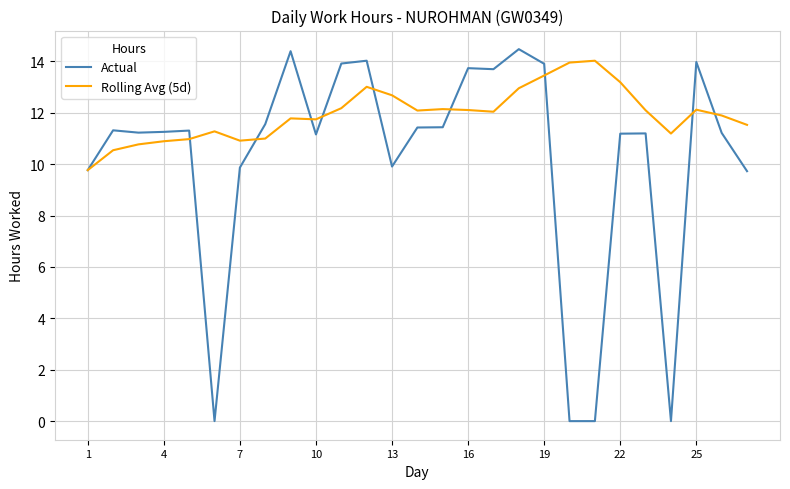

True or false: Actual and Rolling Avg (5d) intersect in this chart.

True